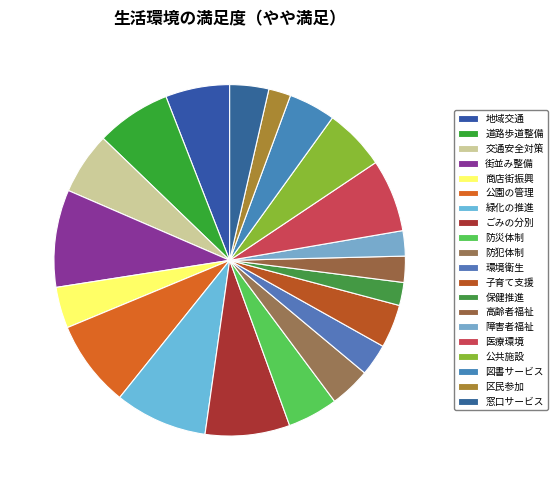

How many segments does this pie chart have?

20